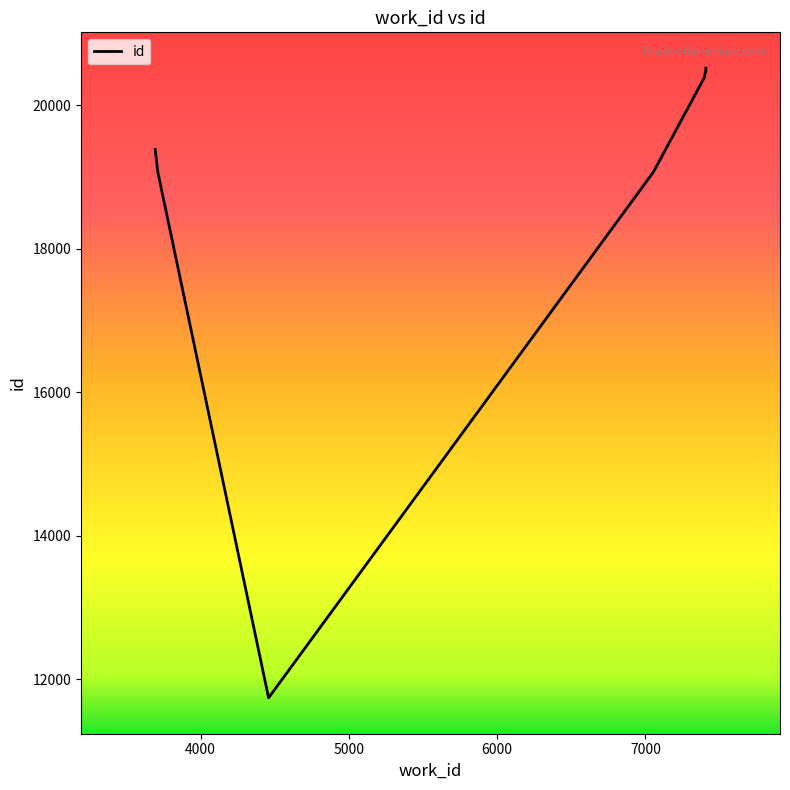

What is the maximum value shown in the chart?

20516